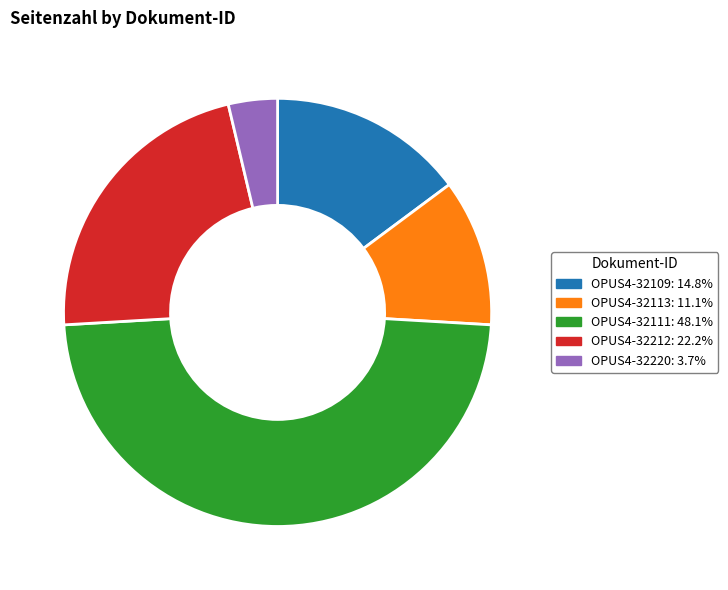

Is it true that OPUS4-32109 is 30% of the pie?

False